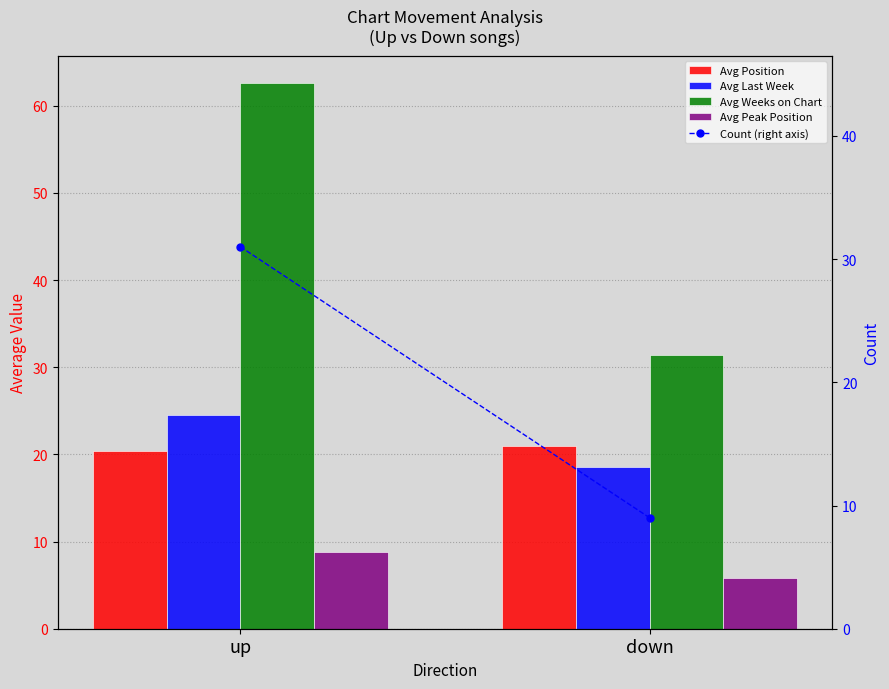

Reading left to right, transcribe all the data shown in this chart.

Avg Position: up=20.4	down=21.0
Avg Last Week: up=24.5	down=18.6
Avg Weeks on Chart: up=62.6	down=31.4
Avg Peak Position: up=8.8	down=5.8
Count (right axis): up=31.0	down=9.0